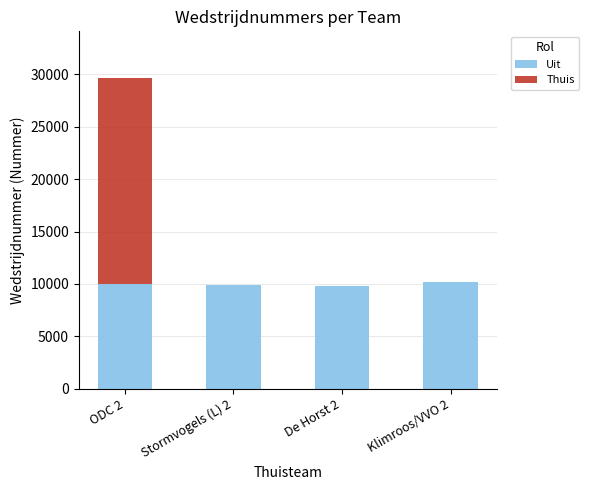

The value of Uit at Stormvogels (L) 2 is 16941. True or false?

False